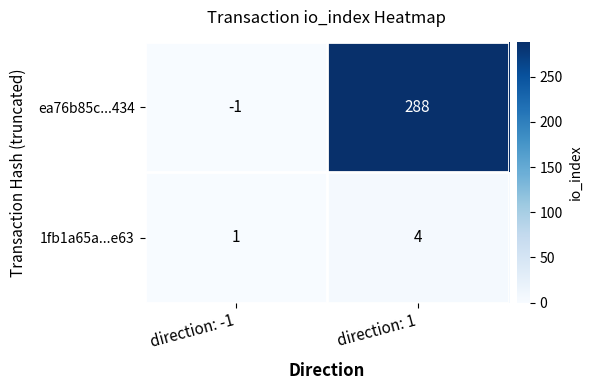

Reading left to right, list all the values displayed in this chart.

ea76b85c...434: direction: -1=-1	direction: 1=288
1fb1a65a...e63: direction: -1=1	direction: 1=4